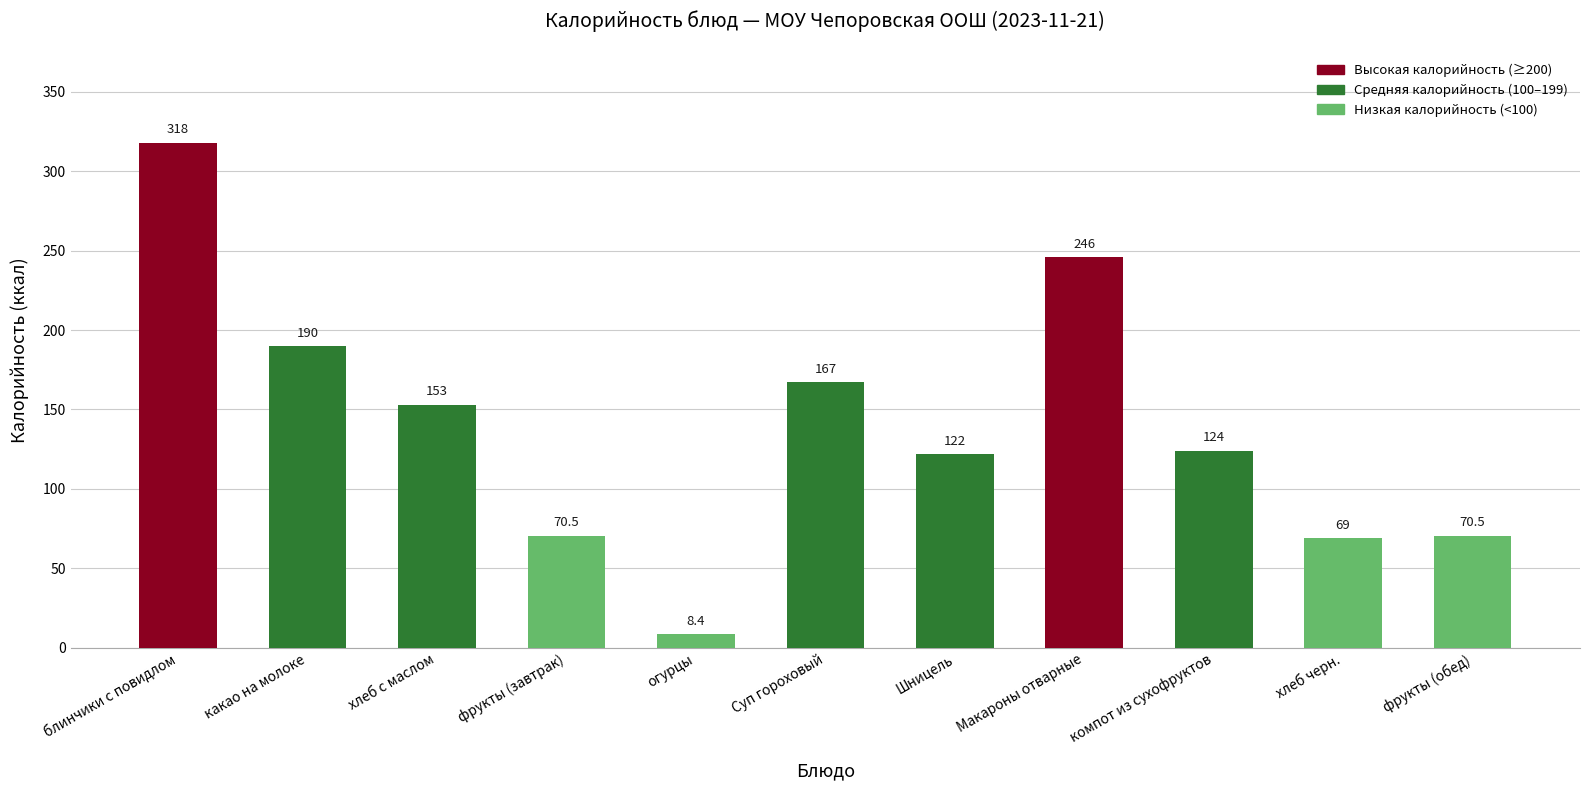

What is the sum of the values at хлеб с маслом and Суп гороховый?

320.0